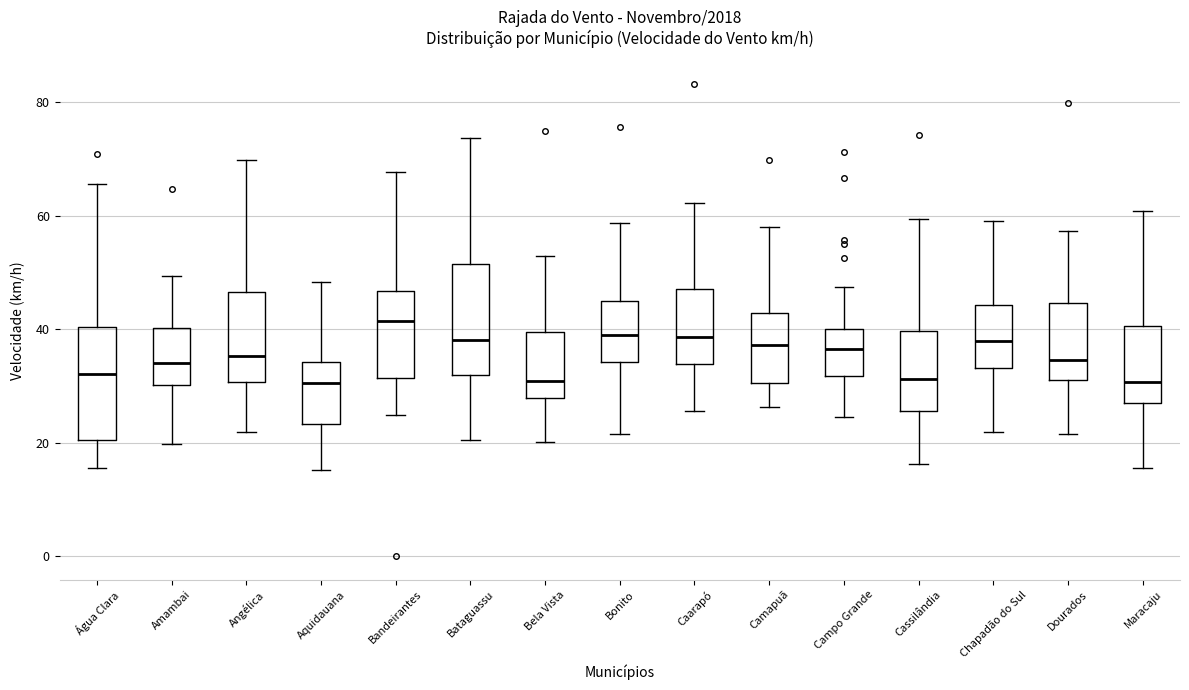

Which box's median line is the highest?

Bandeirantes